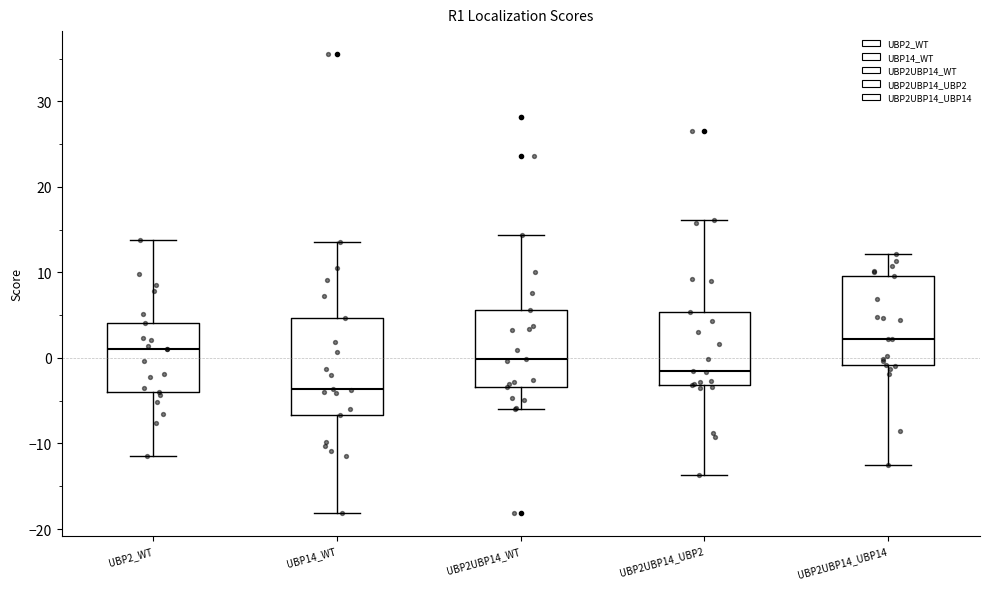

Which box has the highest median line?

UBP2UBP14_UBP14